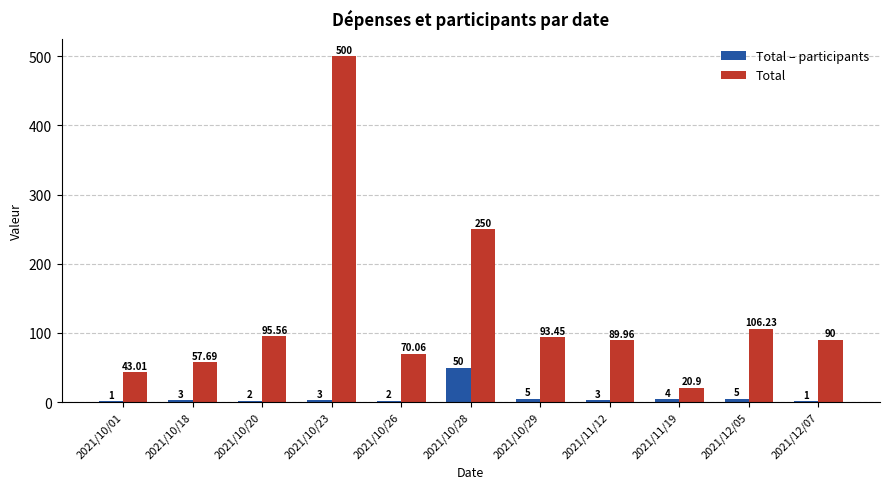

How many groups of bars are there?

11